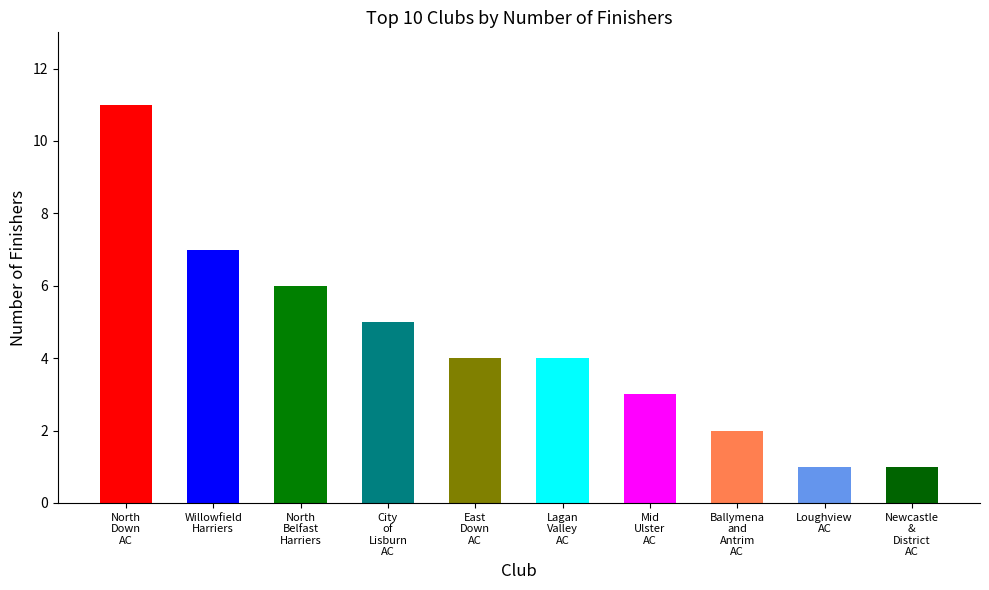

True or false: the data shows 3 at Ballymena
and
Antrim
AC.

False